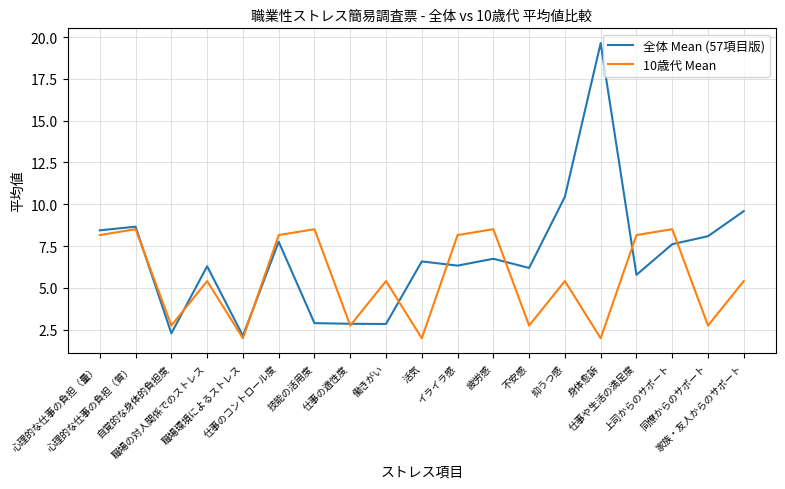

Rank the series by their maximum value, from highest to lowest.

全体 Mean (57項目版), 10歳代 Mean